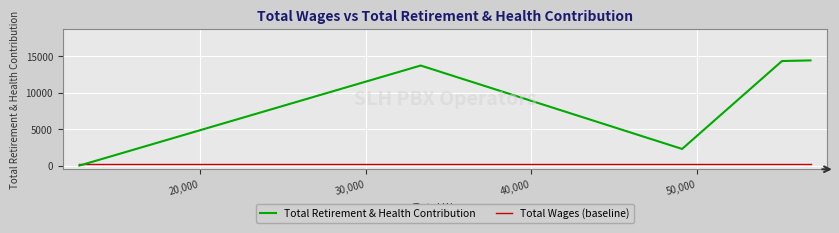

Which series has the largest range (max minus min)?

Total Retirement & Health Contribution